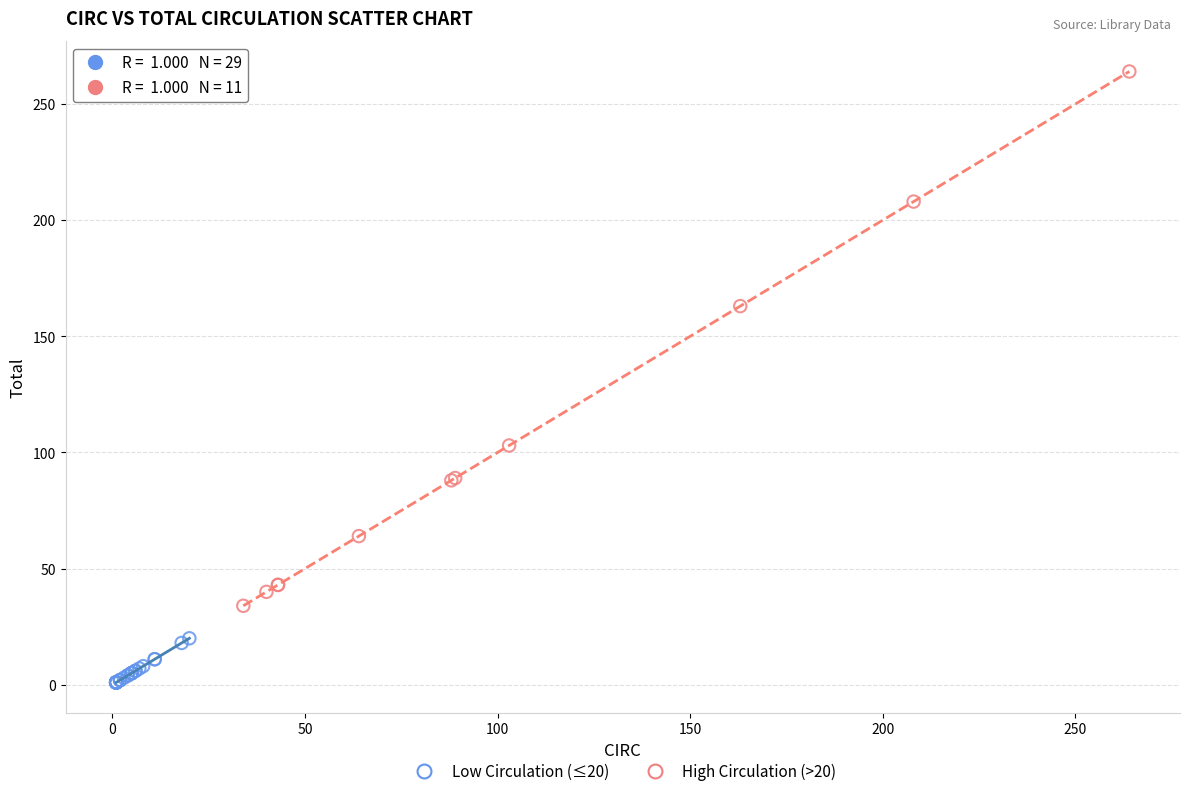

Which series has the widest spread of Y values?

High Circulation (>20)